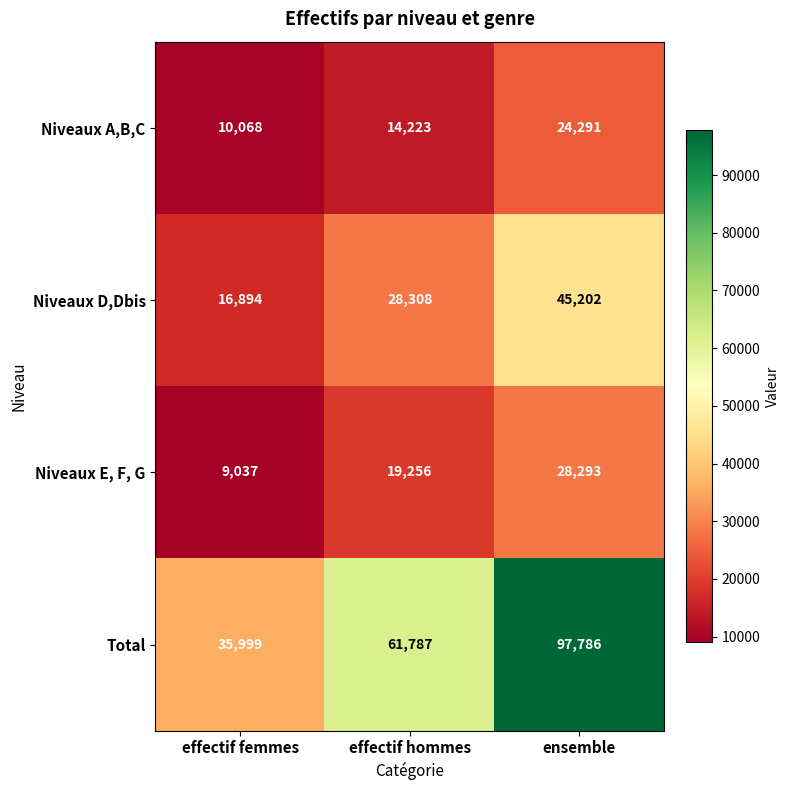

Is it true that Total equals 97786 at ensemble?

True